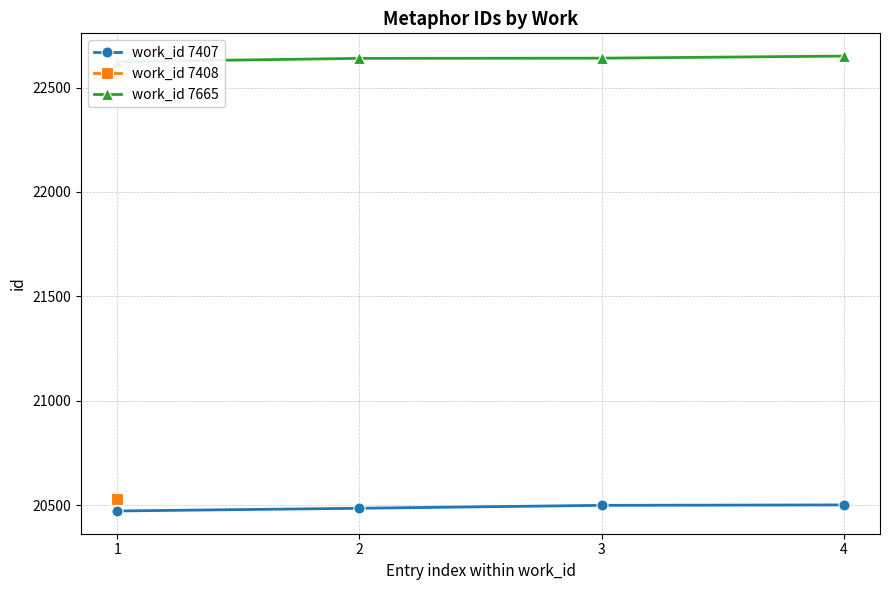

What is the minimum value for work_id 7407?

20472